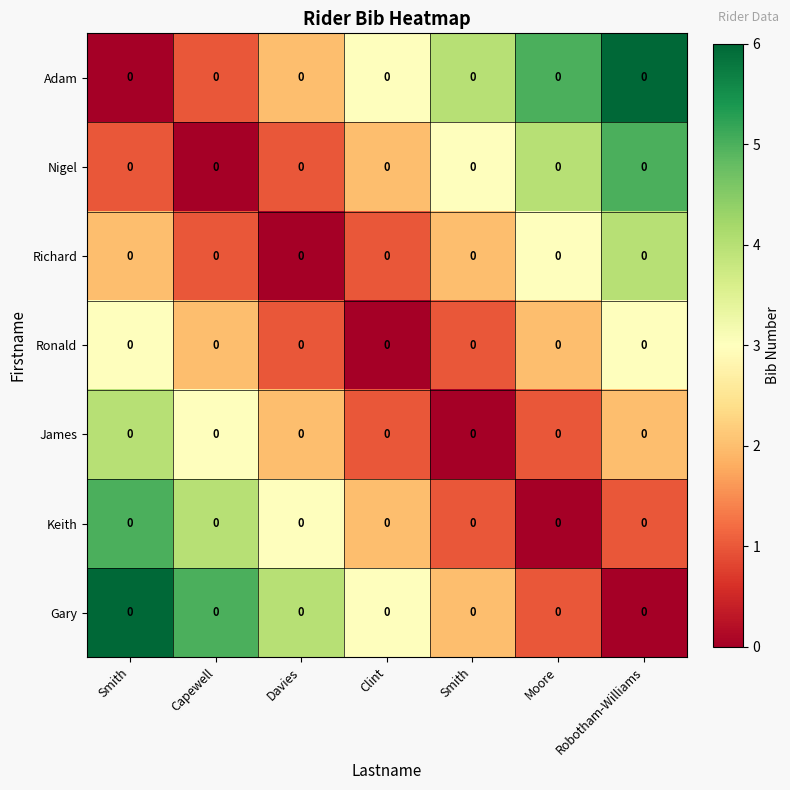

The value of Gary at Smith is 6. True or false?

True